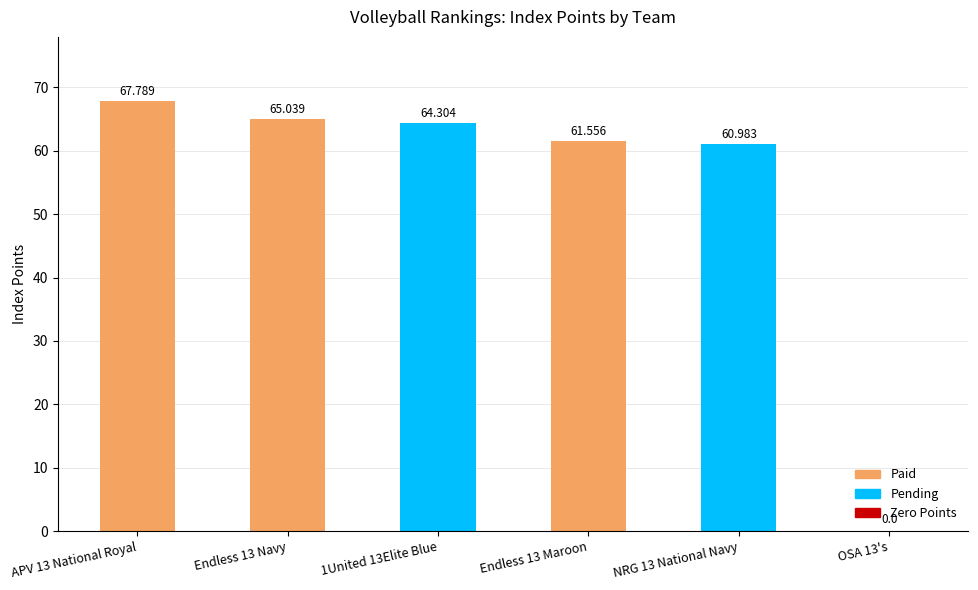

How many categories are shown in the chart?

6